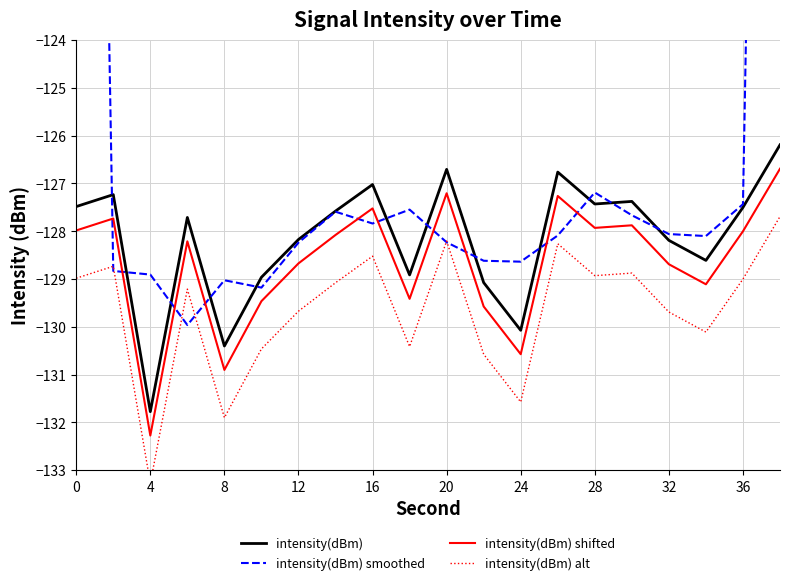

What is the minimum value for intensity(dBm)?

-131.8